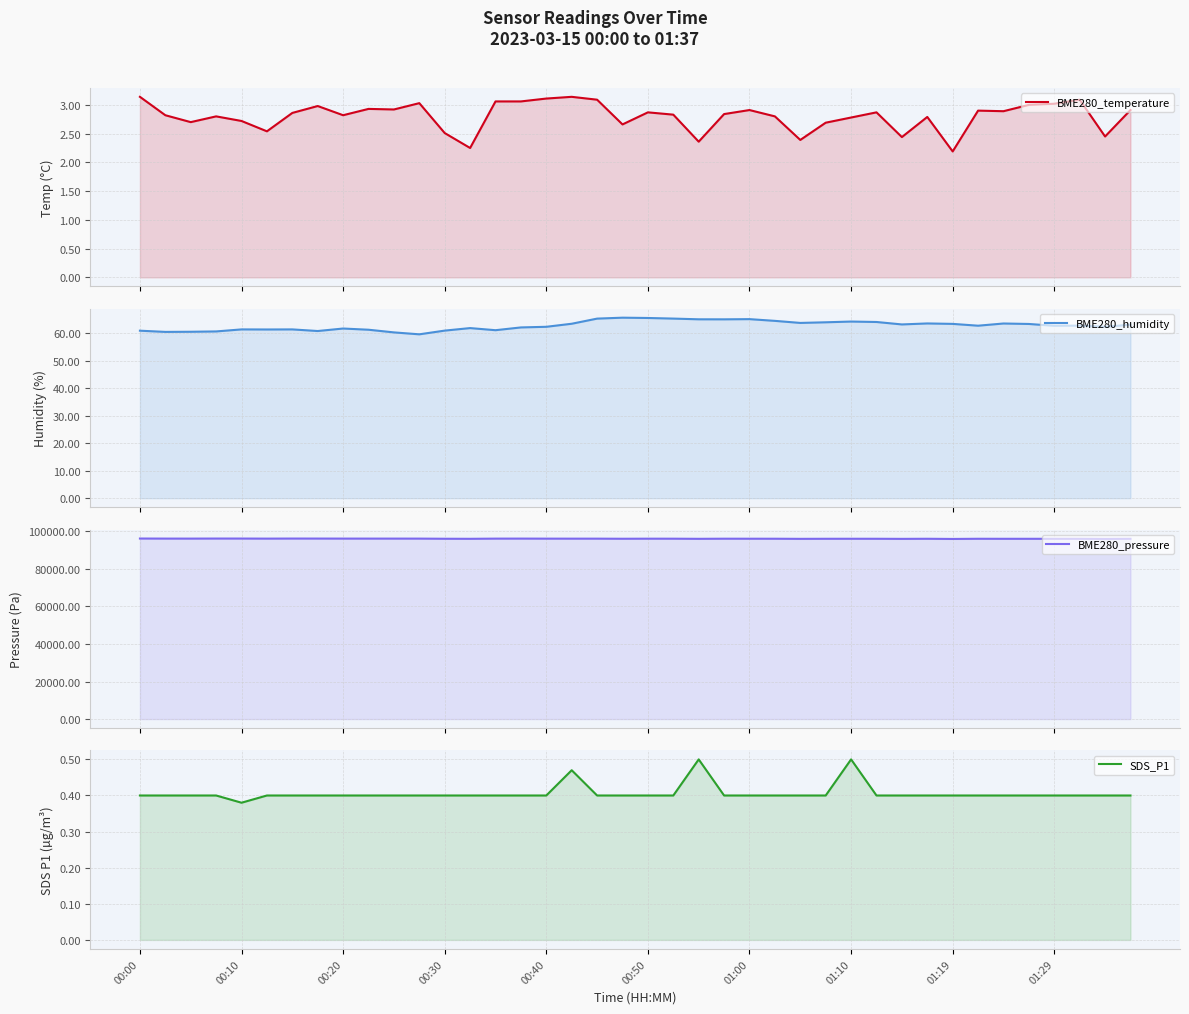

True or false: BME280_humidity and BME280_temperature intersect in this chart.

False